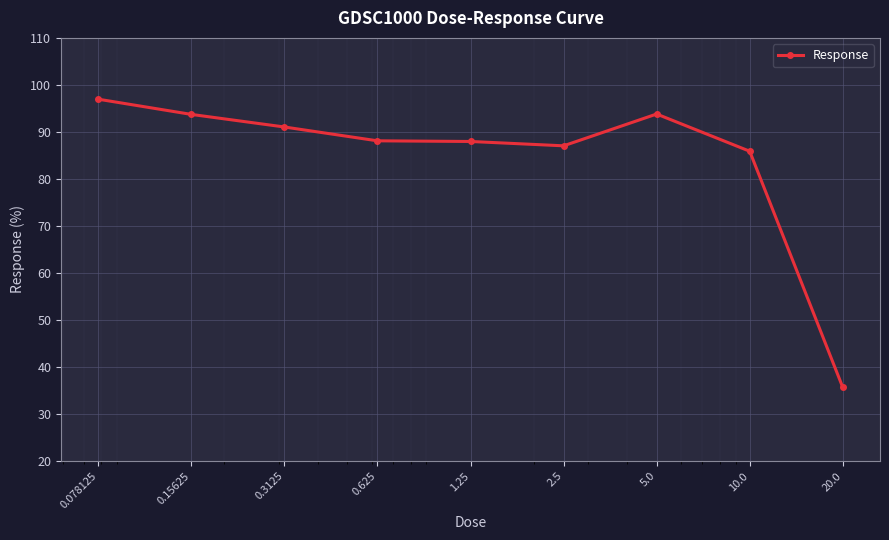

What is the greatest value displayed?

97.0